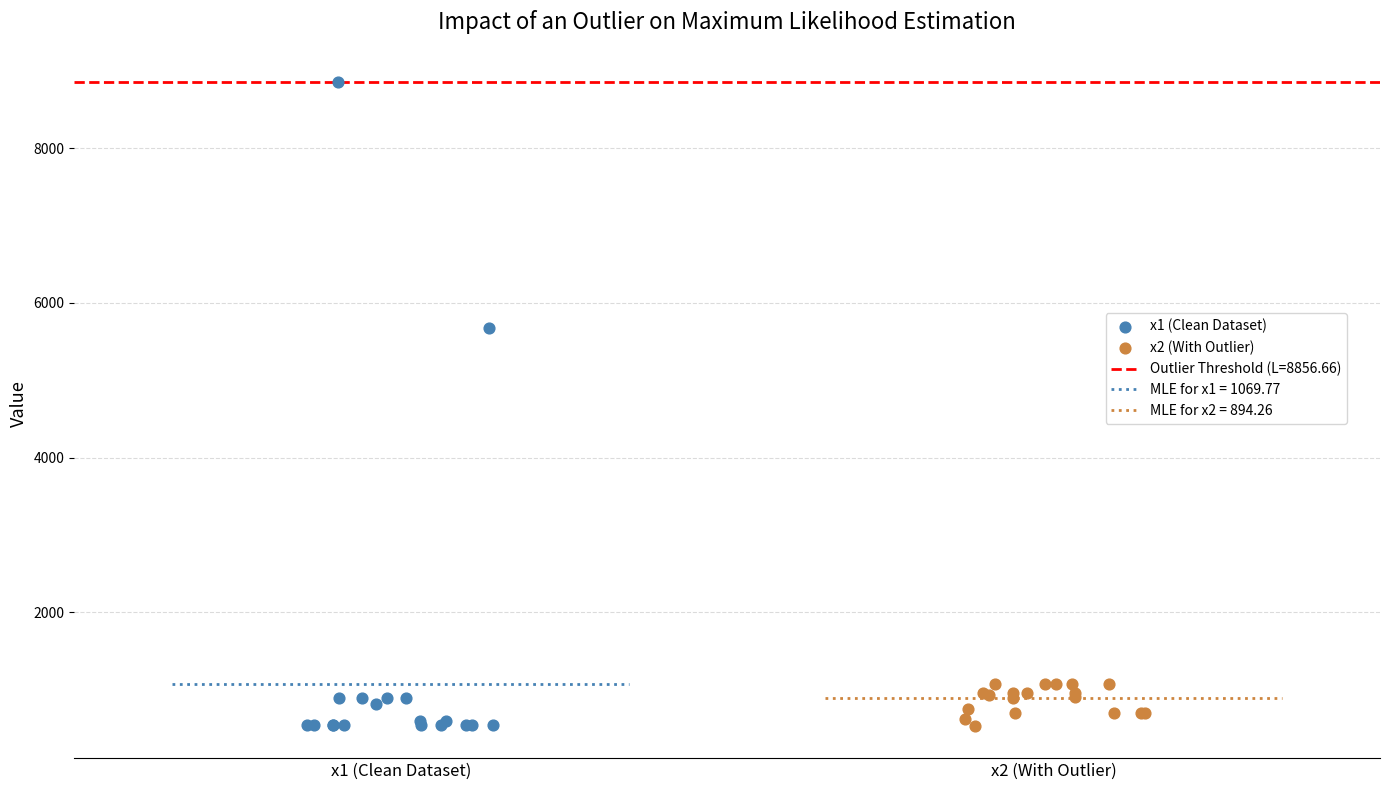

Which series reaches the maximum Y coordinate?

x1 (Clean Dataset)